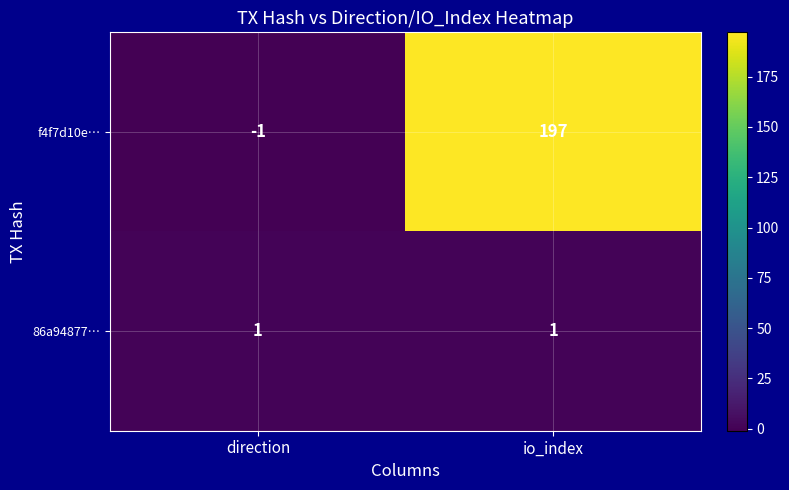

Where is f4f7d10e… nearest to the value 98?

direction